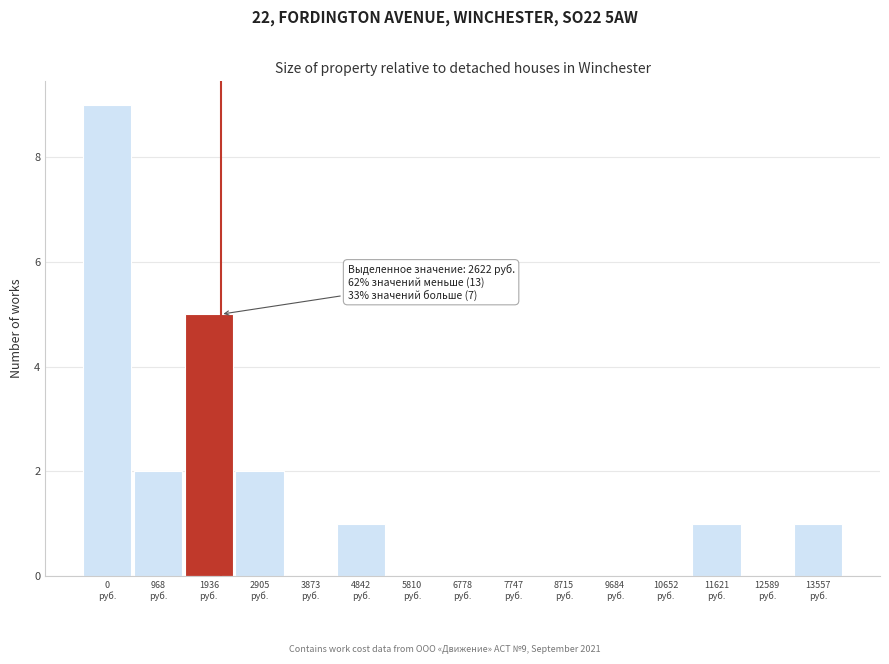

What is the greatest value displayed?

9